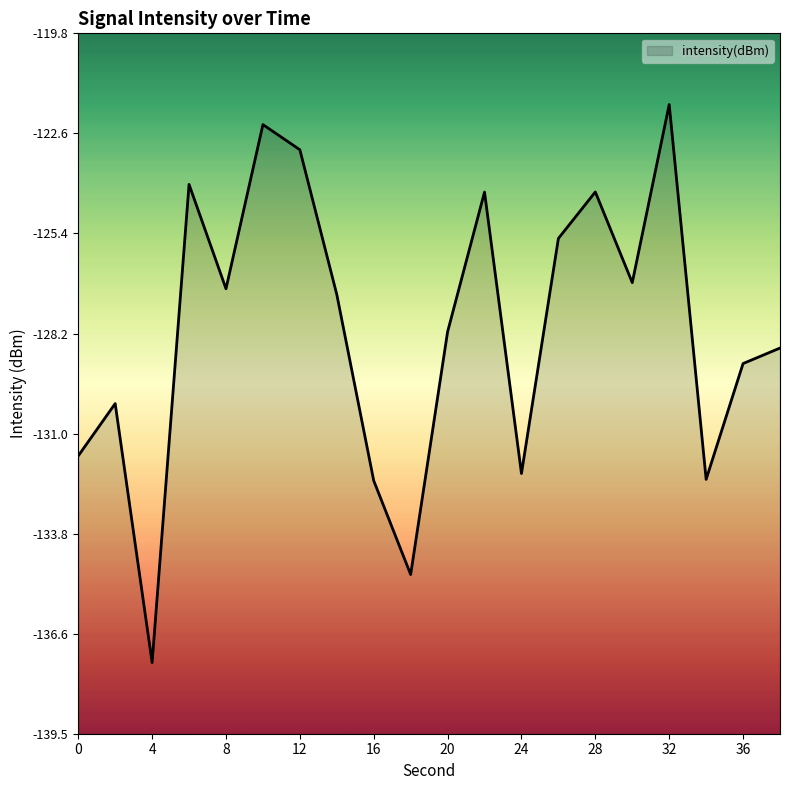

Reading left to right, list all the values displayed in this chart.

-131.6	-130.2	-137.5	-124.0	-126.9	-122.3	-123.0	-127.1	-132.3	-135.0	-128.2	-124.2	-132.1	-125.5	-124.2	-126.8	-121.8	-132.3	-129.0	-128.6